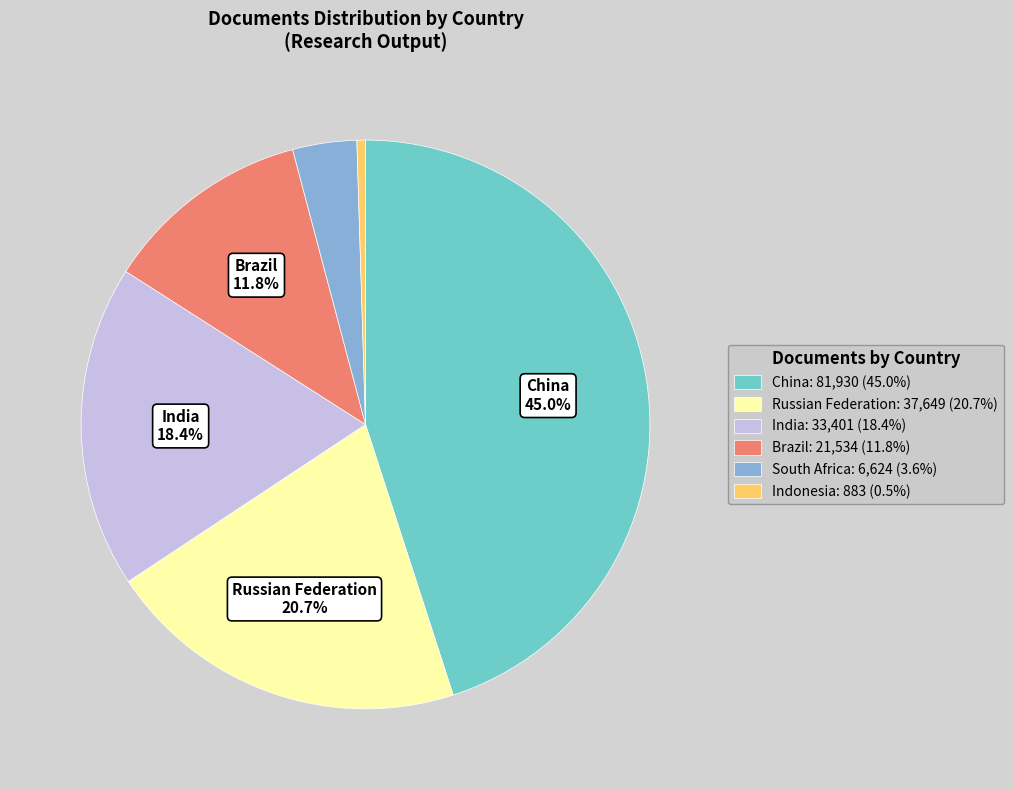

Is there a majority slice in this chart?

No